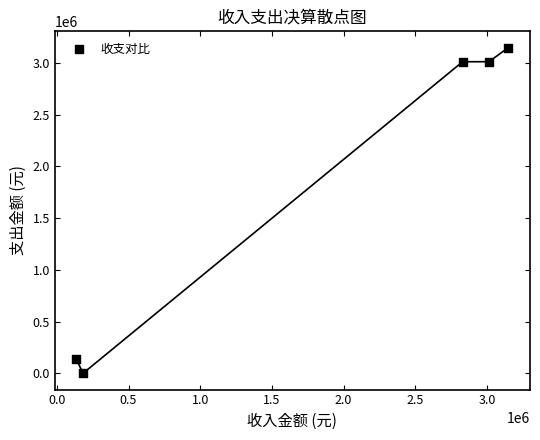

What is the range of Y values (max minus min)?

3149549.1